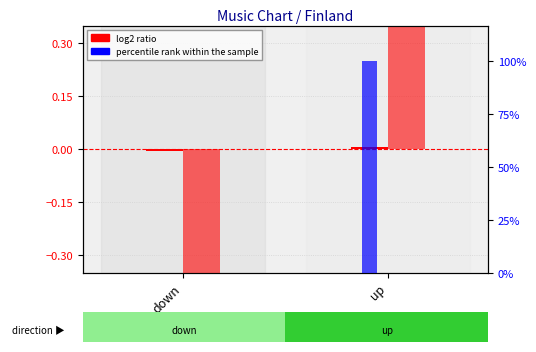

Which category has the lowest value in the log2 ratio (Weeks) series?

down